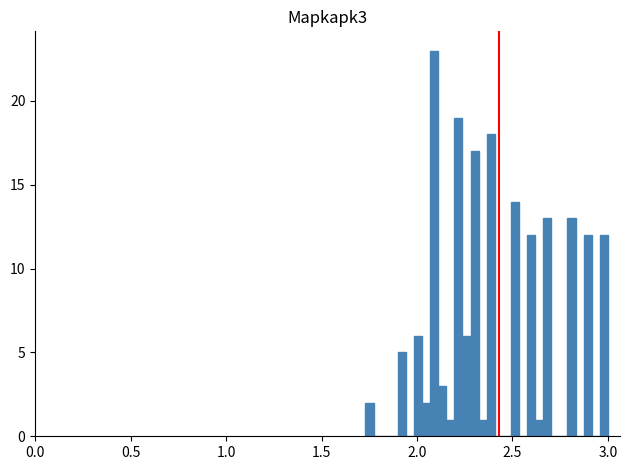

Around what value on the x-axis is the tallest bar? Give the approximate position of its centre, as read against the axis.

2.10